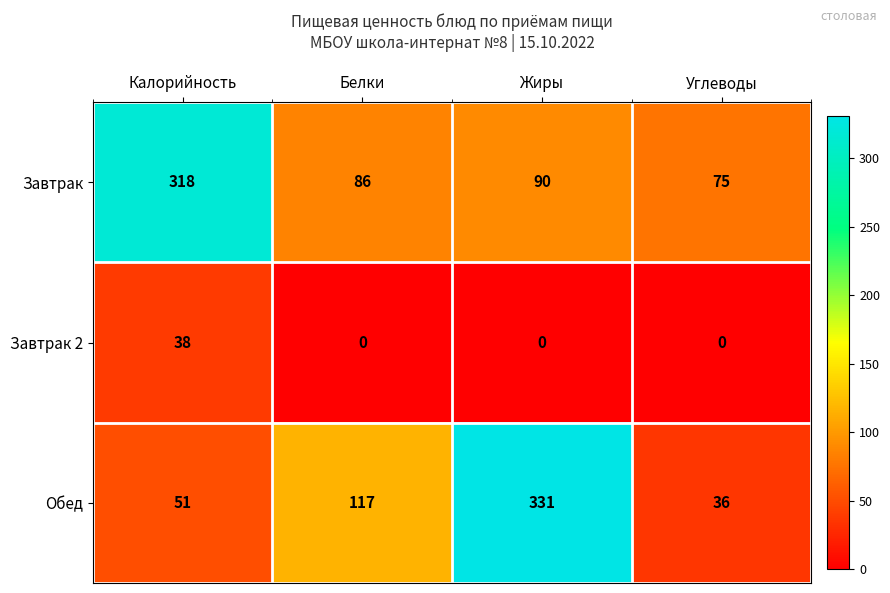

Which series has the largest total across all categories?

Завтрак